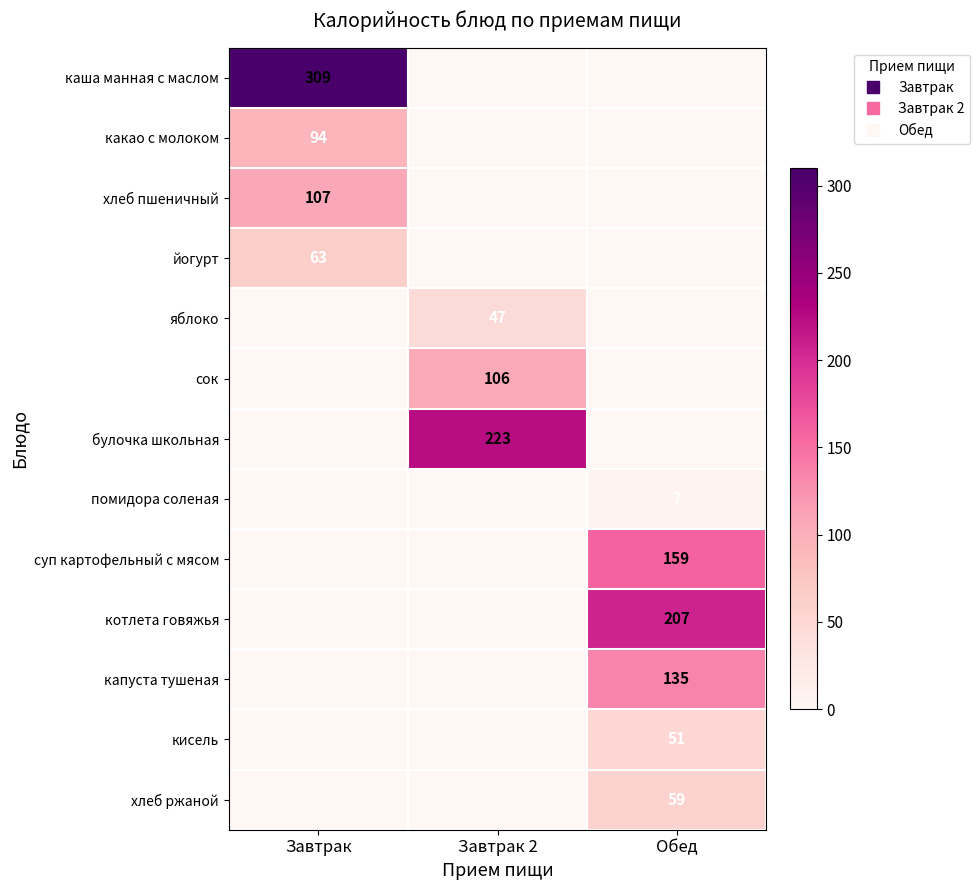

How many values in the кисель series exceed 0?

1